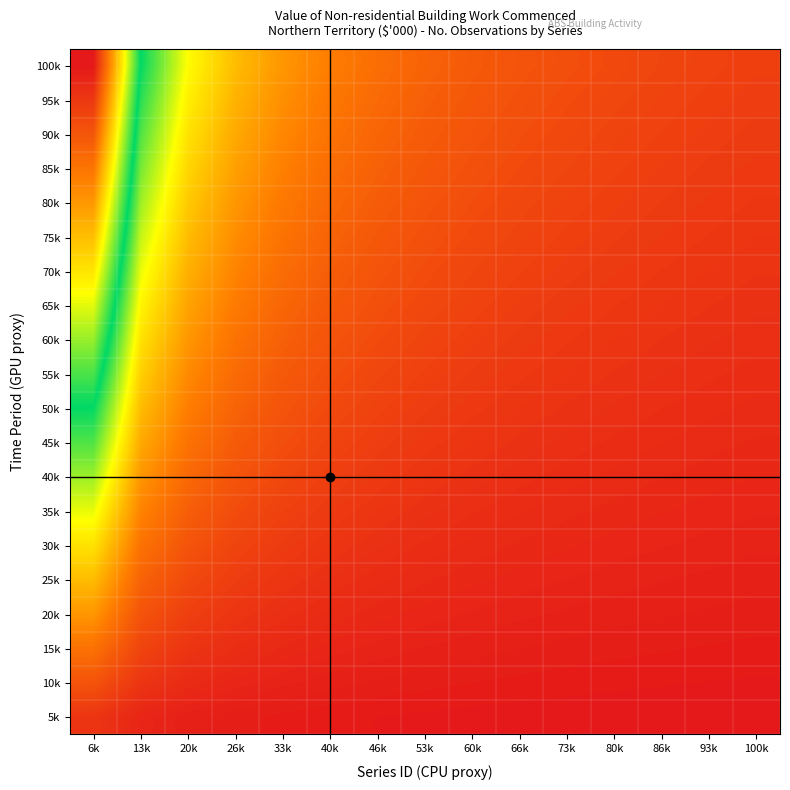

List the series in order of their peak value, lowest first.

5k, 10k, 15k, 20k, 25k, 30k, 35k, 40k, 45k, 50k, 55k, 60k, 65k, 70k, 75k, 80k, 85k, 90k, 95k, 100k